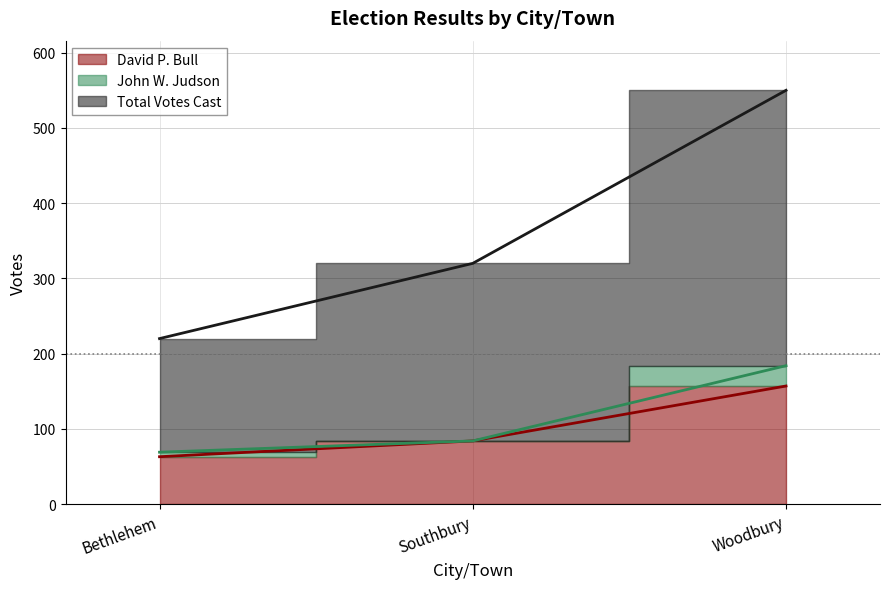

At which label does Total Votes Cast first exceed 320?

Woodbury